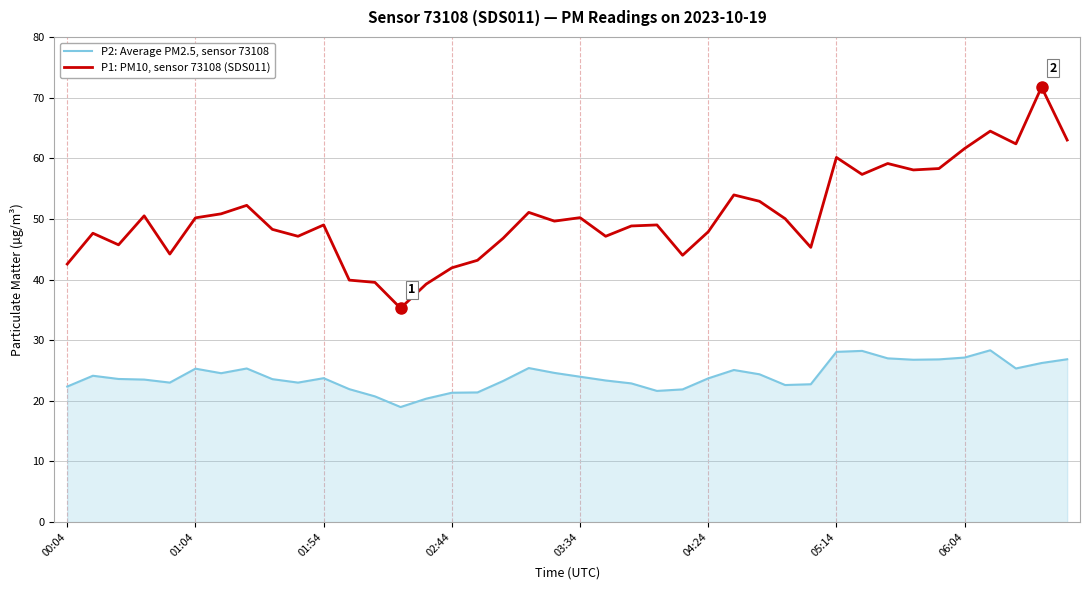

True or false: P1: PM10, sensor 73108 (SDS011) and P2: Average PM2.5, sensor 73108 cross at least once.

False